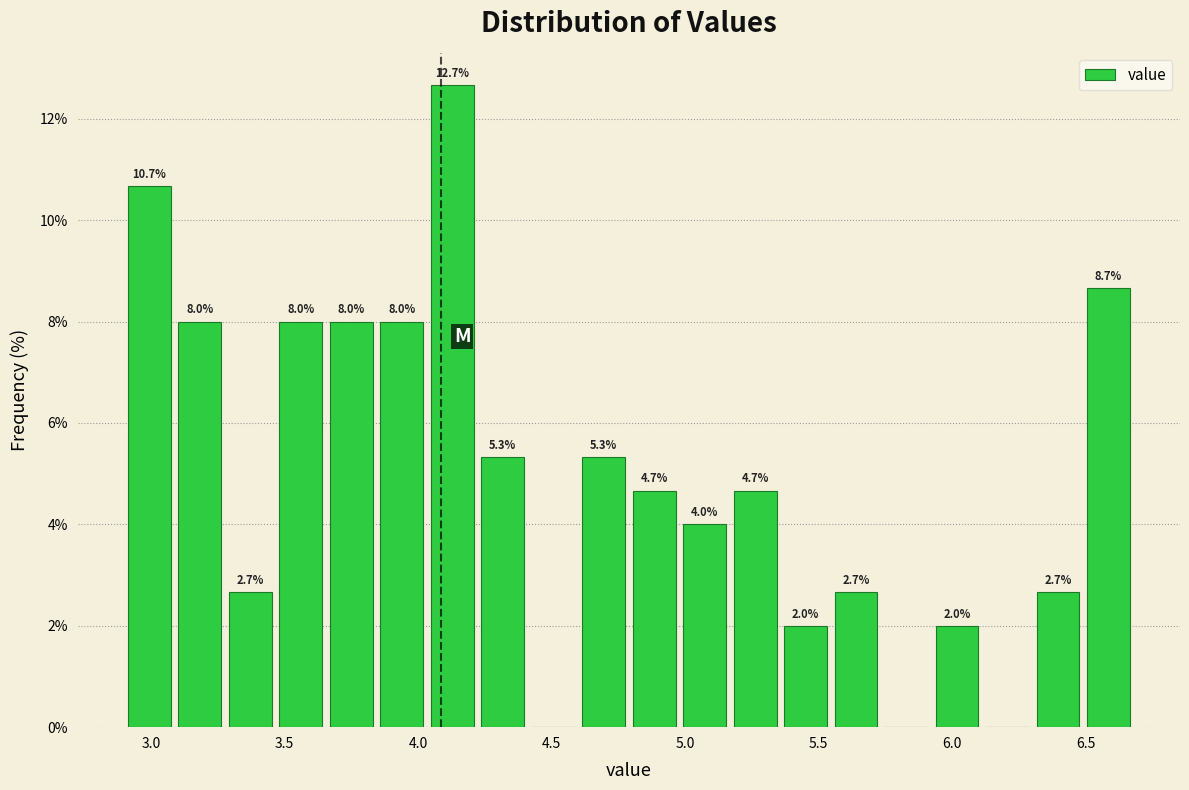

Around what value on the x-axis is the tallest bar? Give the approximate position of its centre, as read against the axis.

4.15